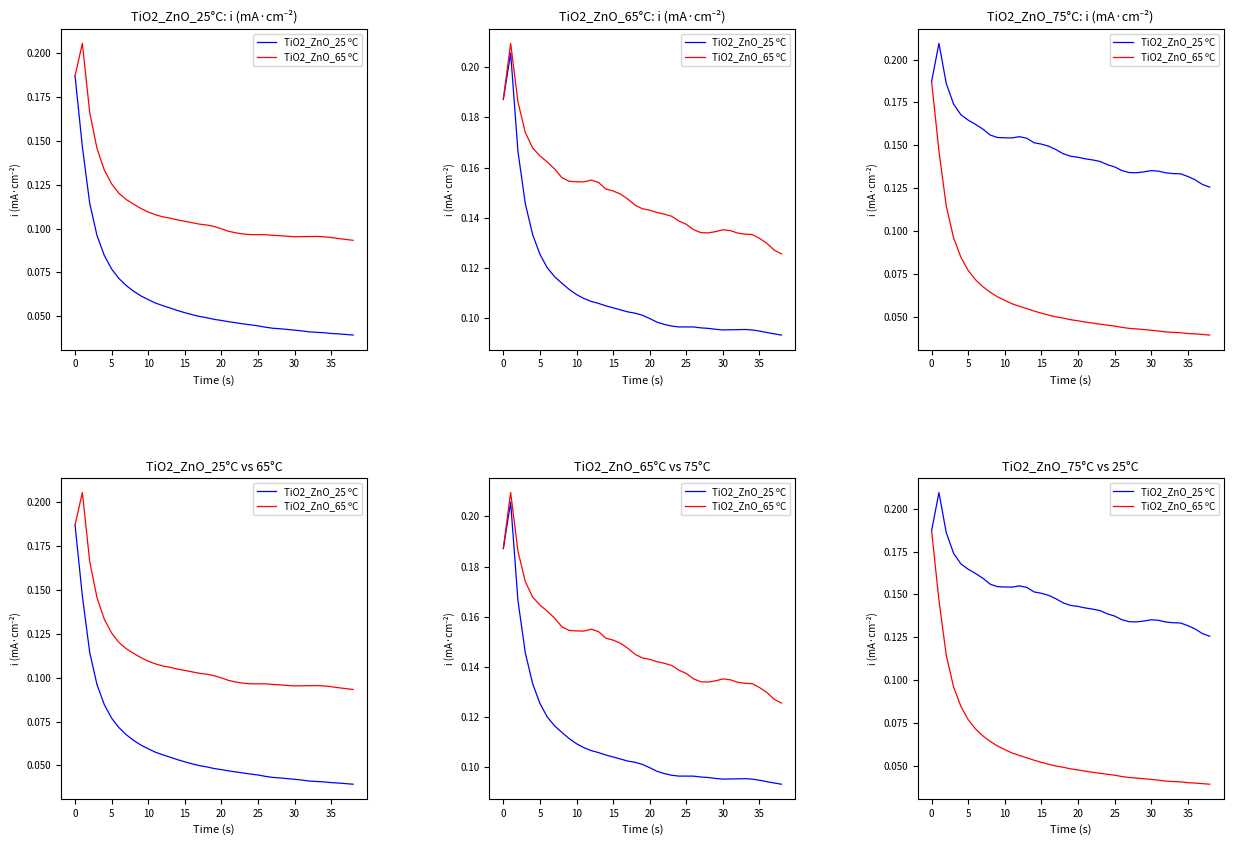

What is the average value of the TiO2_ZnO_65 ºC series?

0.1